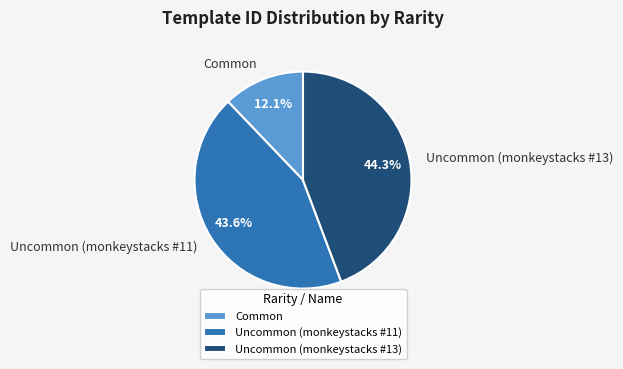

Count the number of slices in the pie.

3